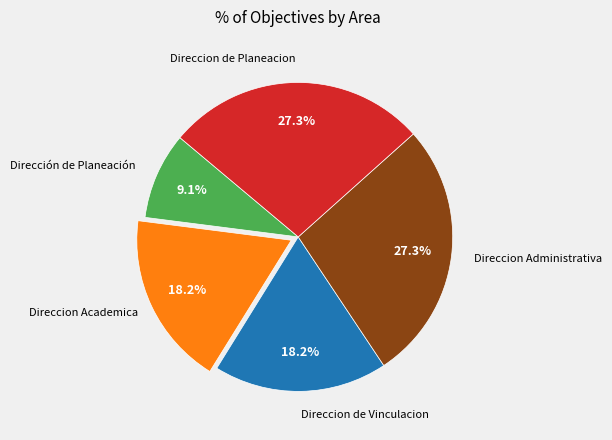

Is there any slice that represents more than half of the pie?

No